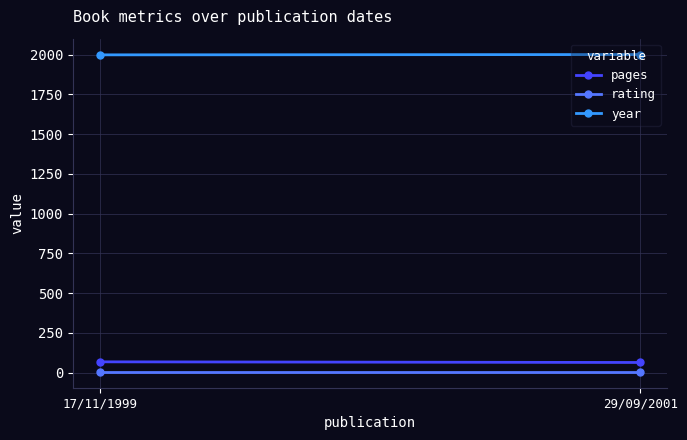

The value of pages at 29/09/2001 is 106. True or false?

False